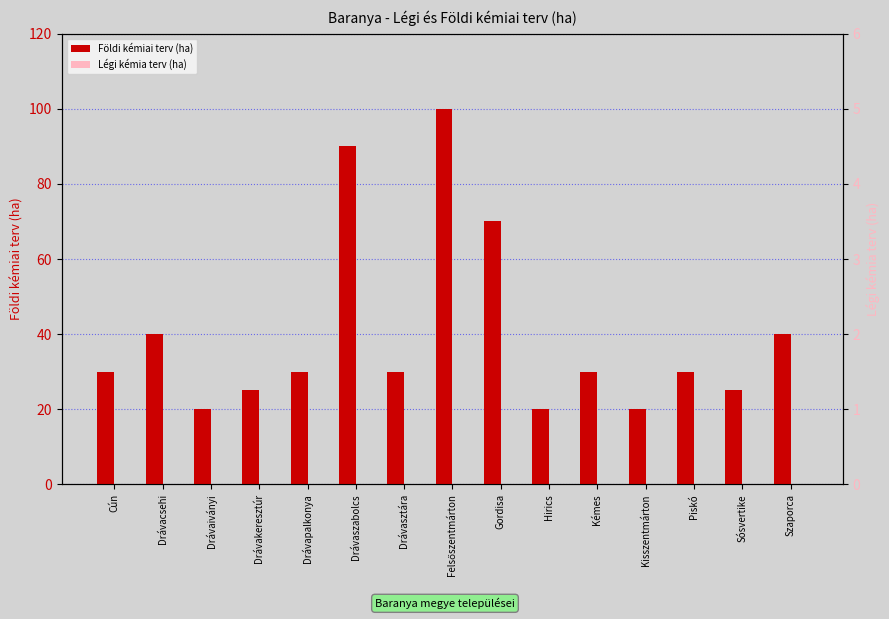

Rank the categories by Légi kémia terv (ha) value from lowest to highest.

Cún, Drávacsehi, Drávaiványi, Drávakeresztúr, Drávapalkonya, Drávaszabolcs, Drávasztára, Felsőszentmárton, Gordisa, Hirics, Kémes, Kisszentmárton, Piskó, Sósvertike, Szaporca